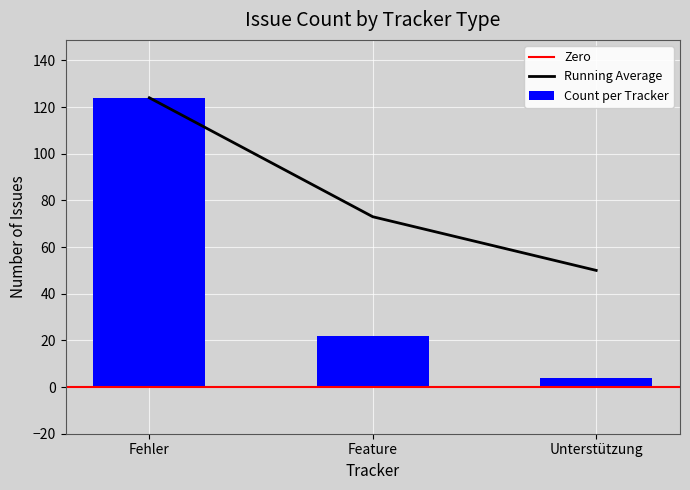

How many categories are shown in the chart?

3